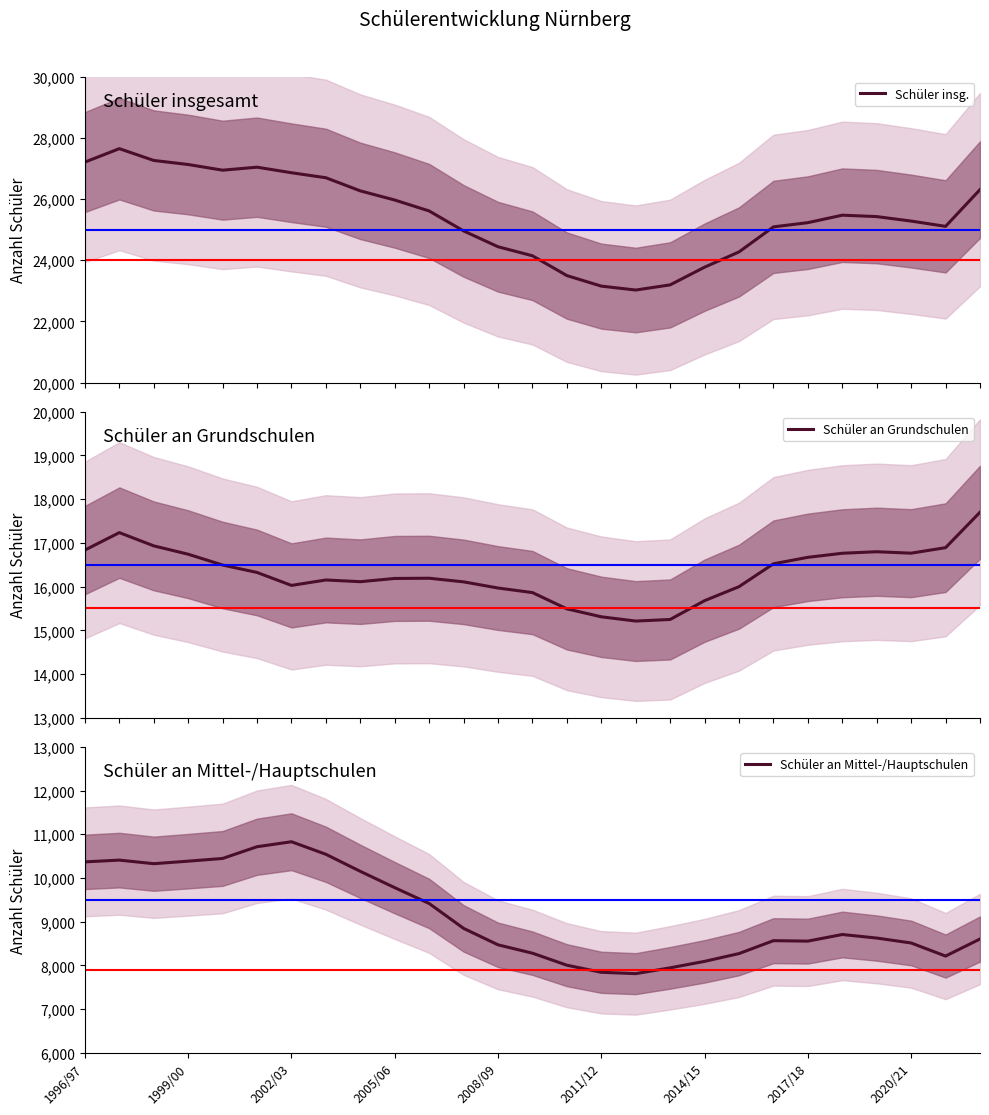

The value of Schüler an Mittel-/Hauptschulen at 1996/97 is 6754. True or false?

False